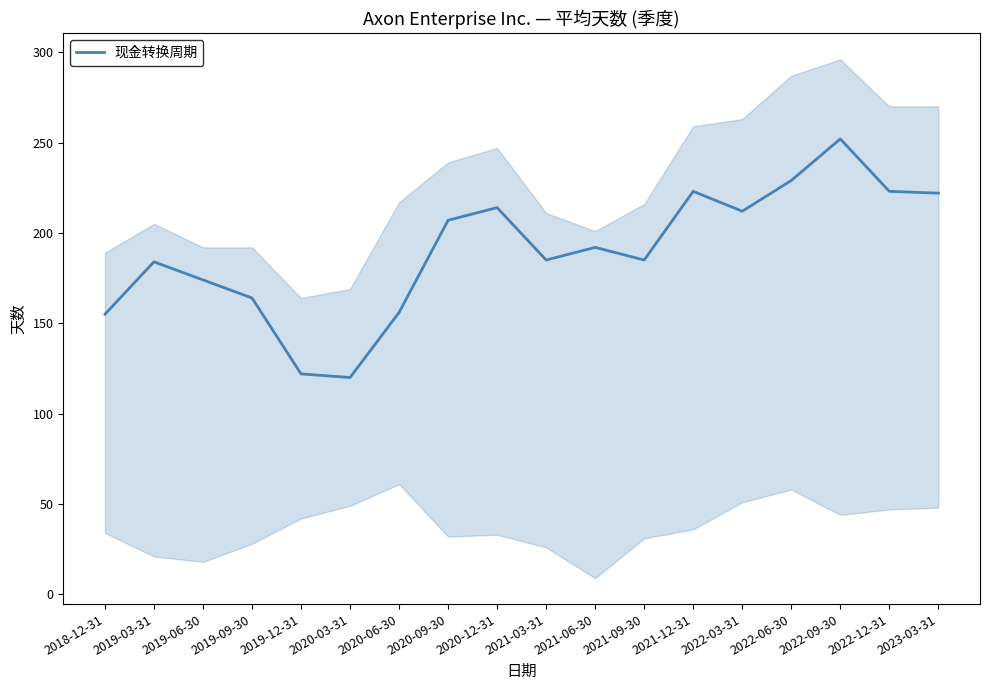

What value does the data have at 2019-12-31, to the nearest 5?

120